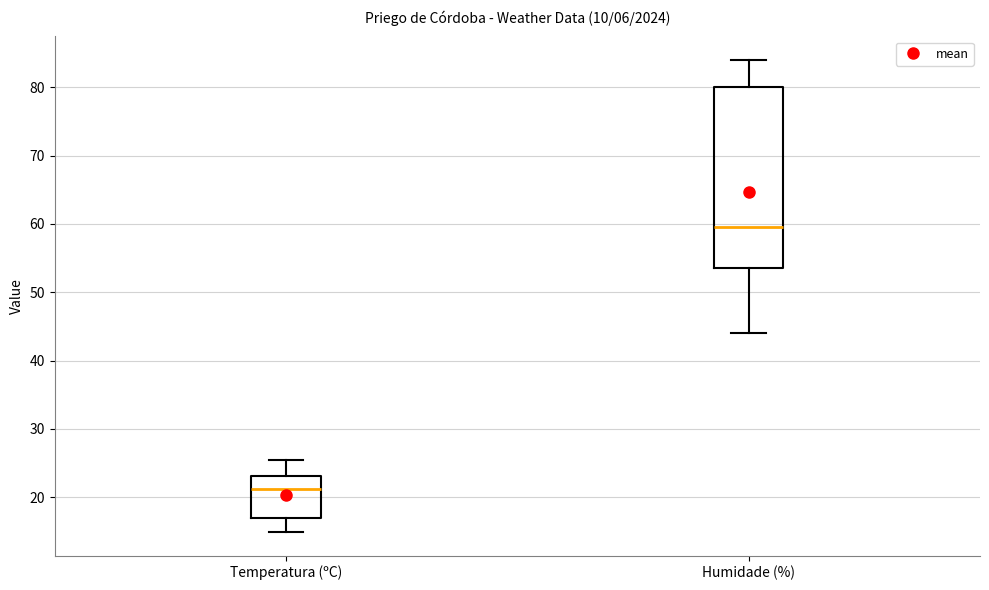

Reading left to right, transcribe this box plot: for each box, give where its median line is, the range the box spans, and where its two whiskers end, as read against the y-axis. The values are not printed on the chart, so give them approximately, as read against the axis.

Temperatura (ºC): median 21, box 17 to 23, whiskers 15 to 26
Humidade (%): median 60, box 54 to 80, whiskers 44 to 84